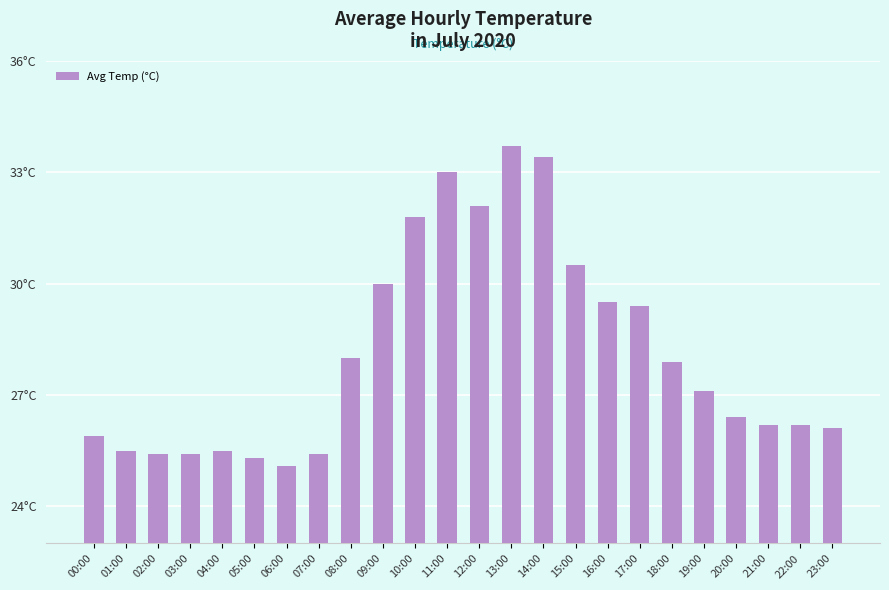

What is the change in value from 02:00 to 16:00?

+4.1